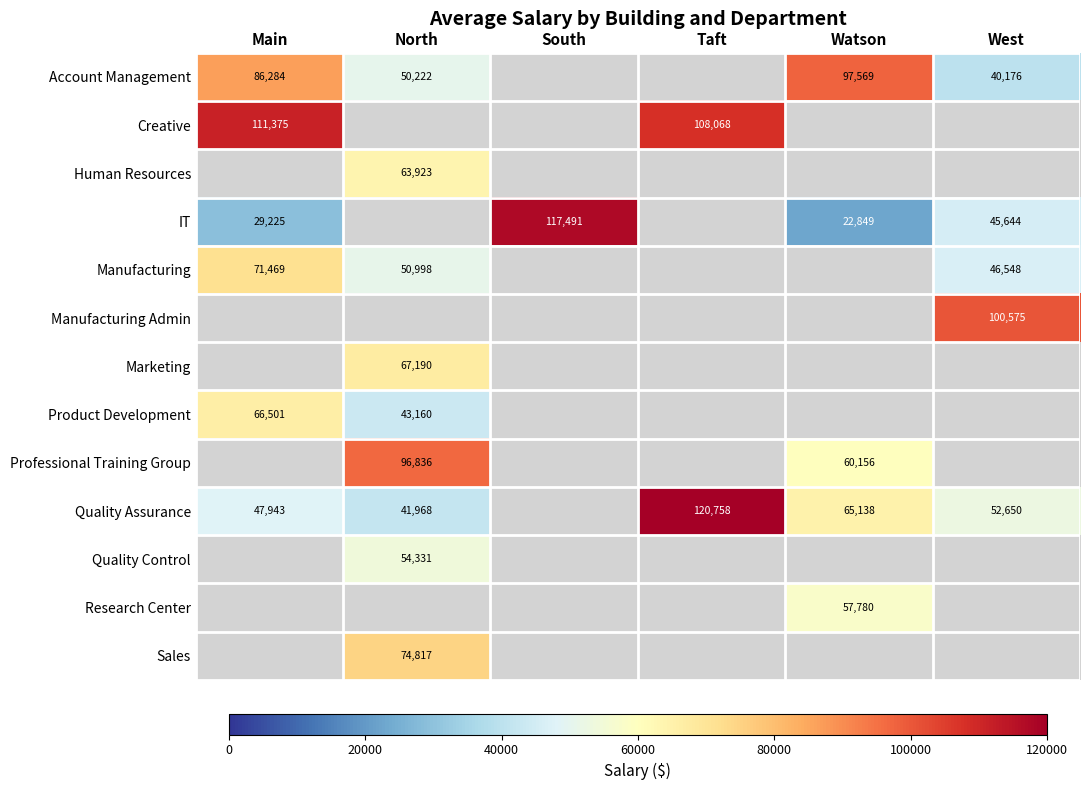

What is the maximum value shown in the chart?

120758.0